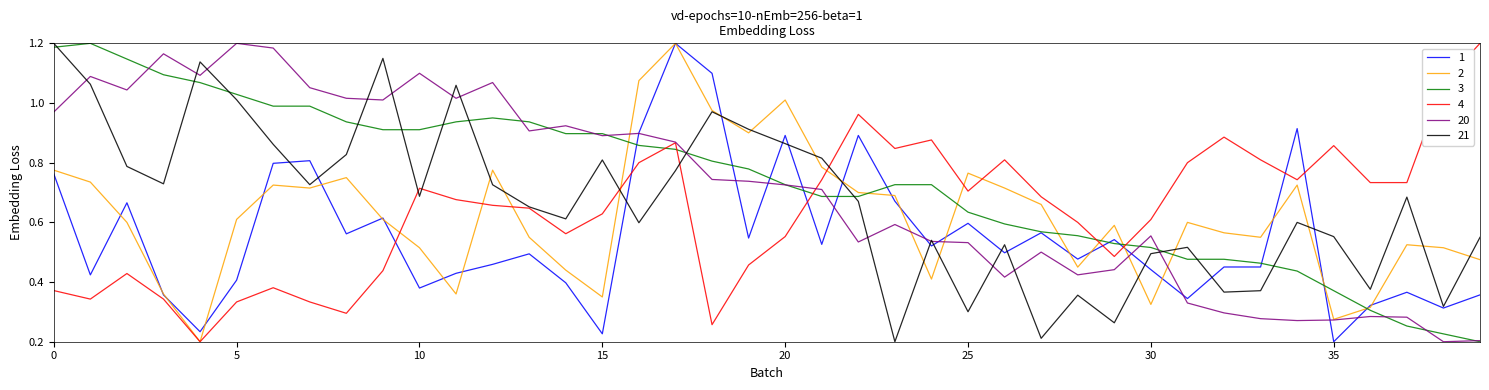

What is the label of the 6th point from the right?

34